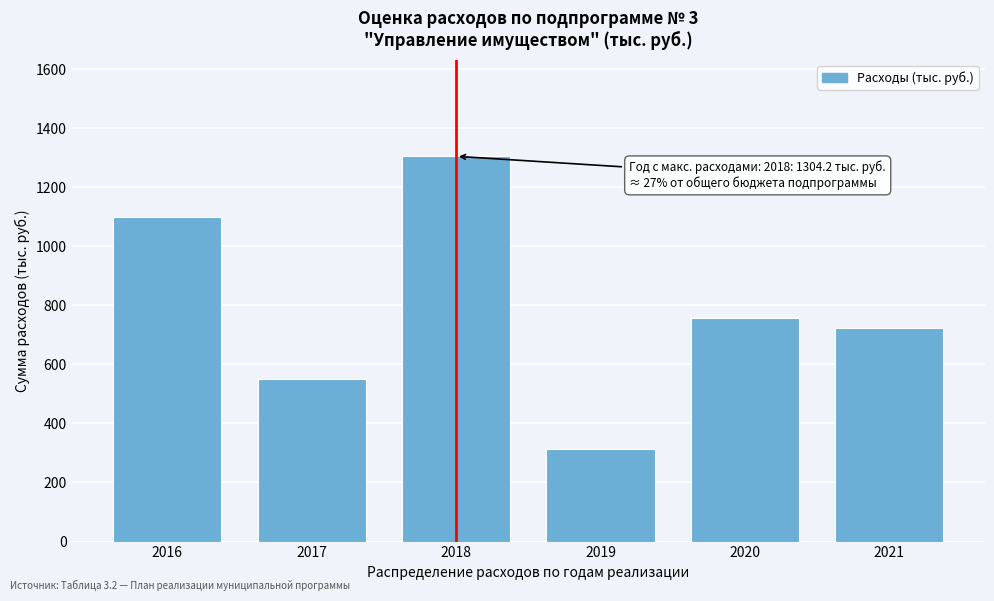

Reading right to left, list all the values displayed in this chart.

724.1	757.9	313.0	1304.2	551.7	1100.3